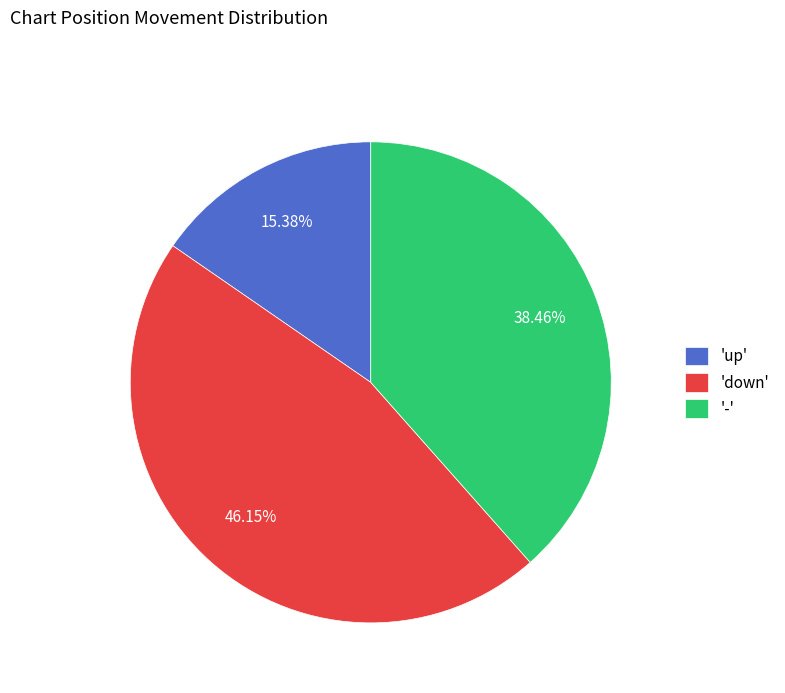

Rank the categories by value from highest to lowest.

'down', '-', 'up'